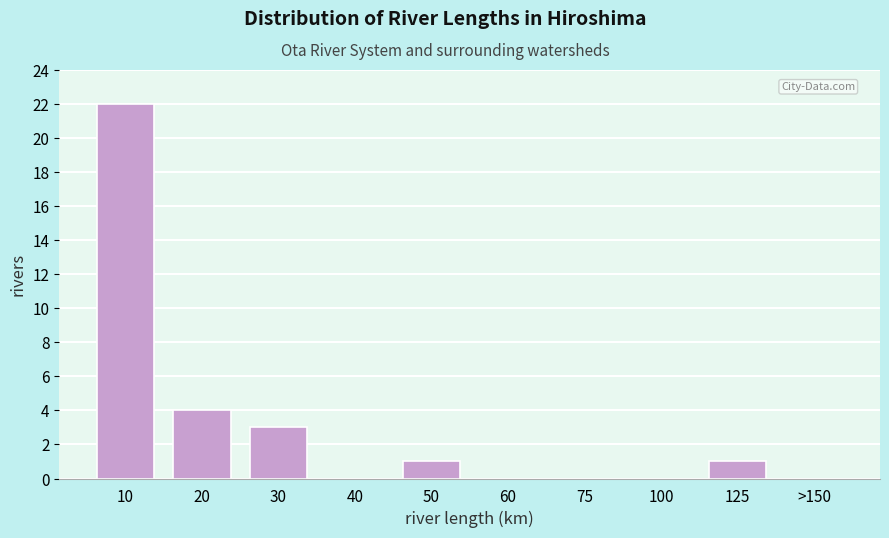

Reading left to right, list all the values displayed in this chart.

10=22	20=4	30=3	40=0	50=1	60=0	75=0	100=0	125=1	>150=0